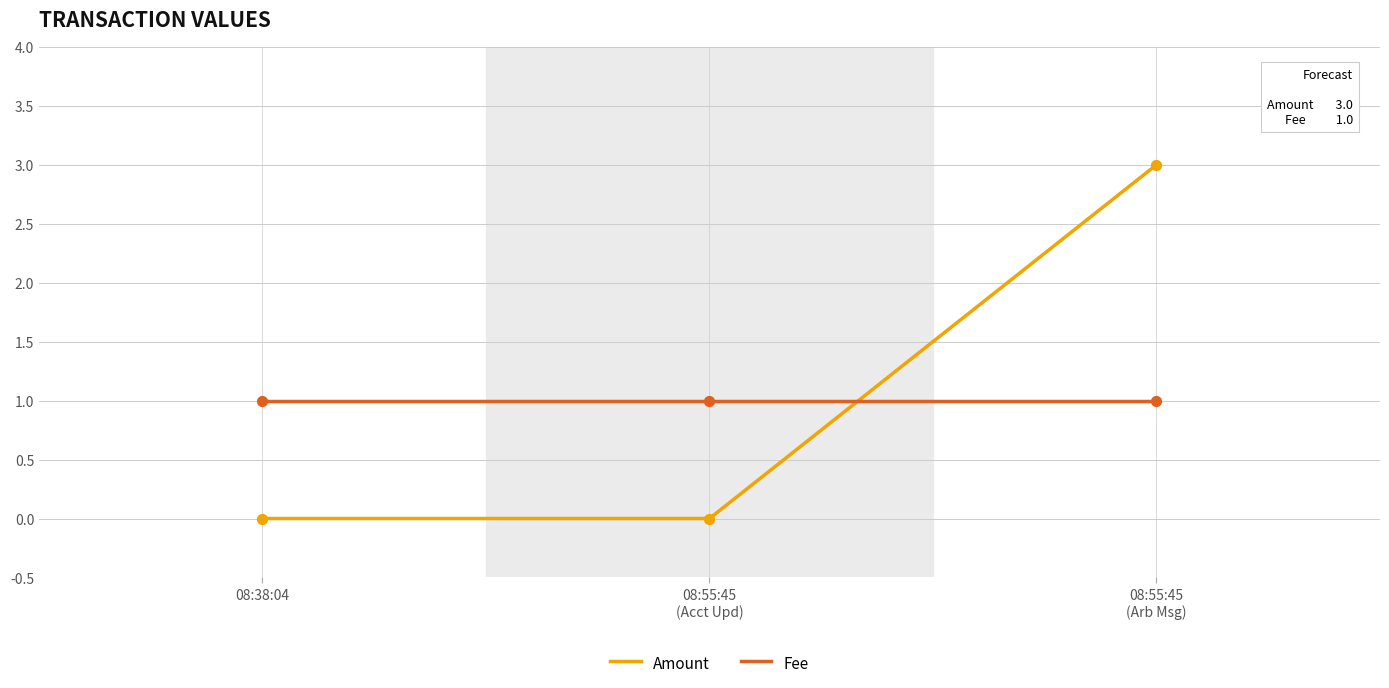

List the series in order of their peak value, highest first.

Amount, Fee